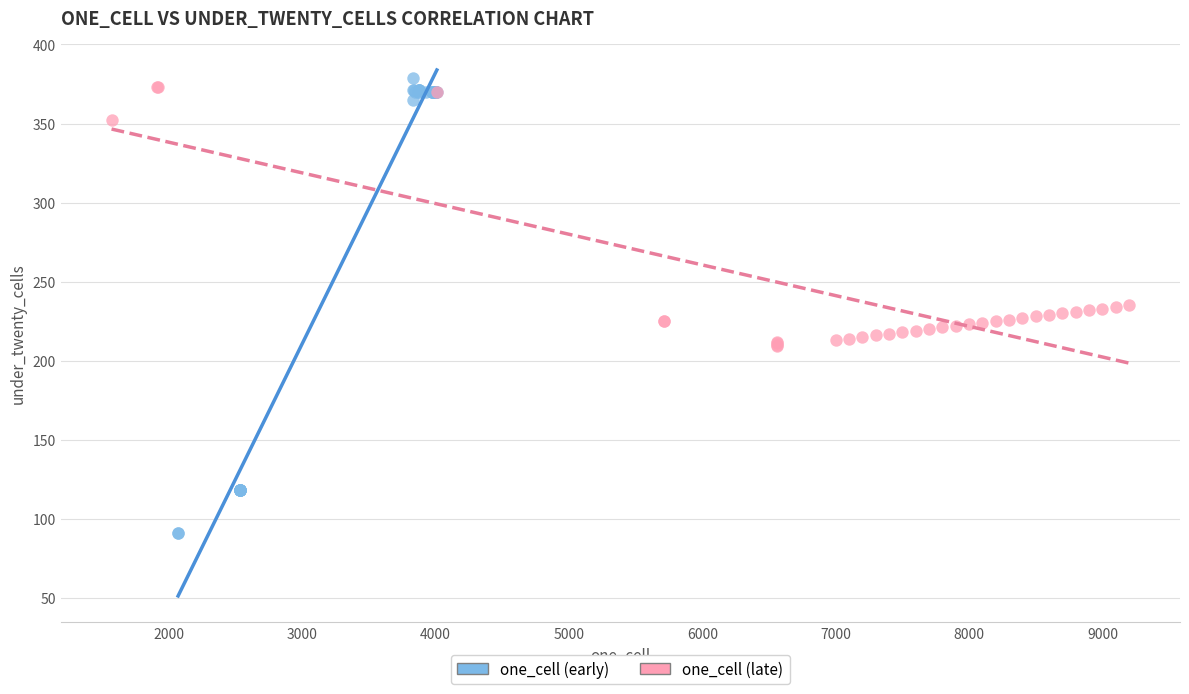

Which series reaches the minimum Y coordinate?

one_cell (early)